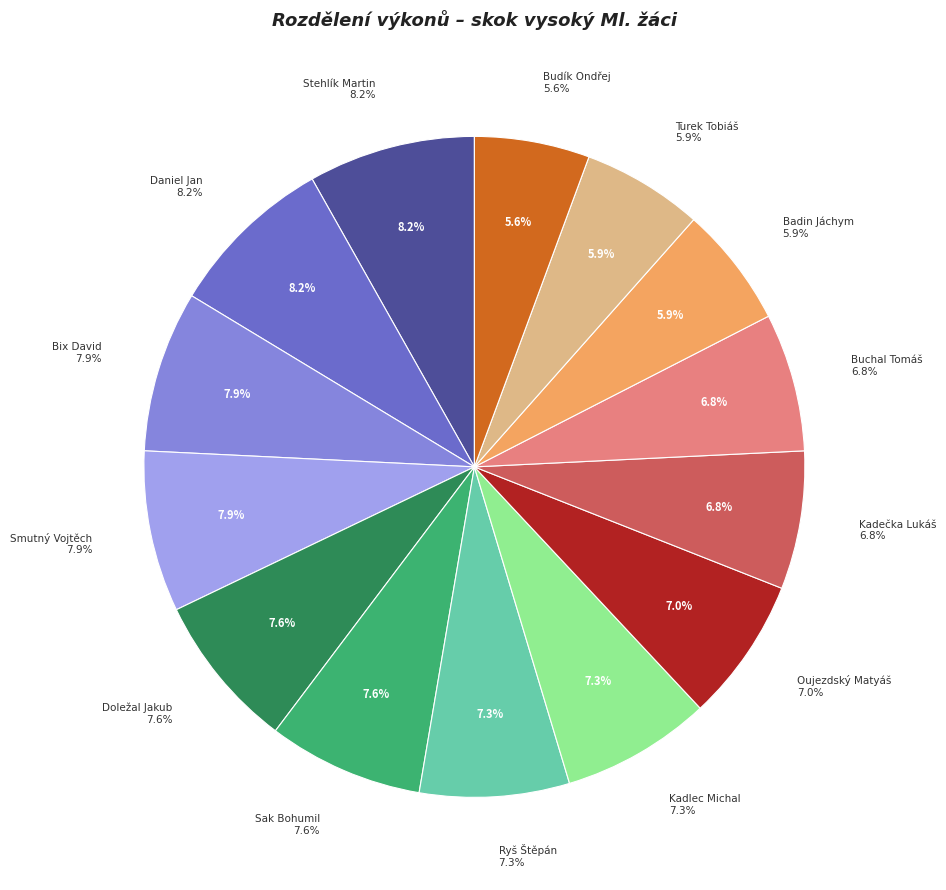

What percentage is the Kadlec Michal slice, to the nearest percent?

7%